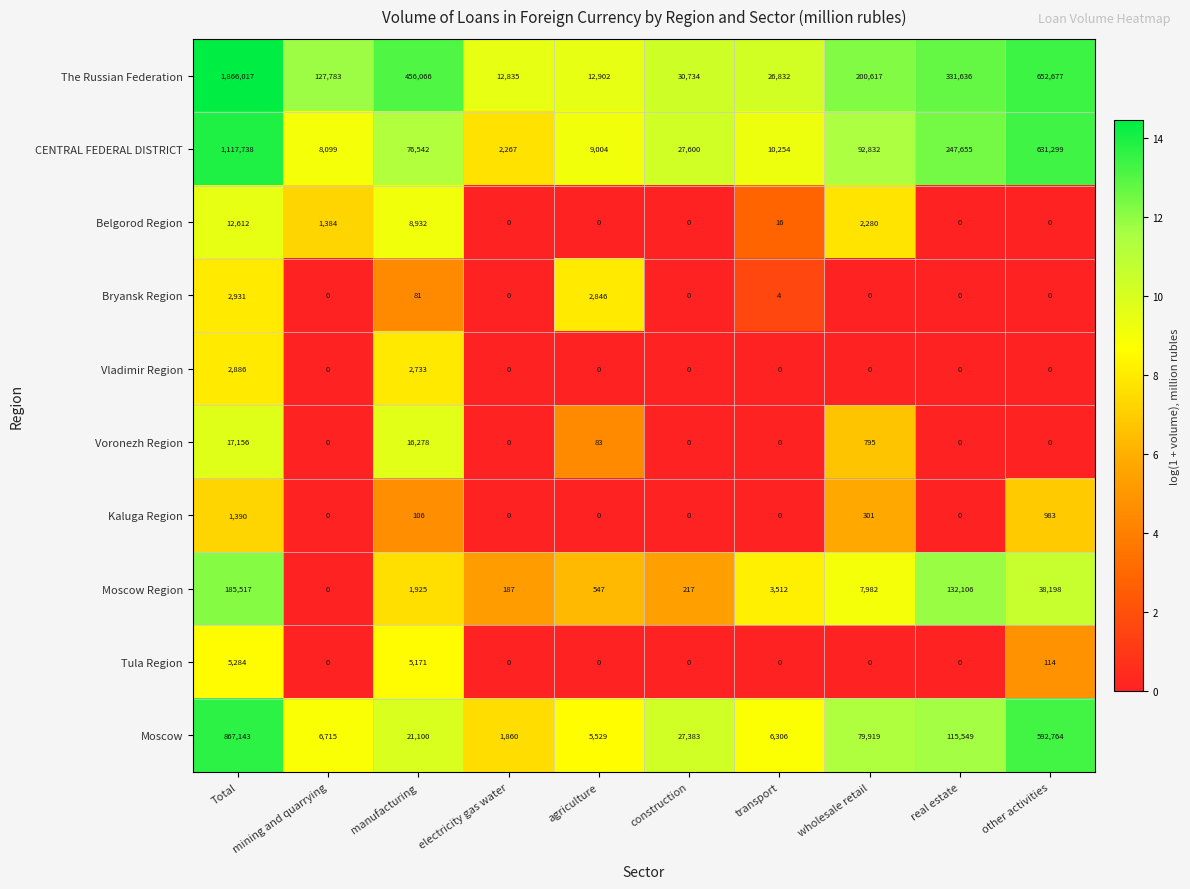

Is the value of Moscow Region at manufacturing greater than the value of Bryansk Region at wholesale retail?

Yes